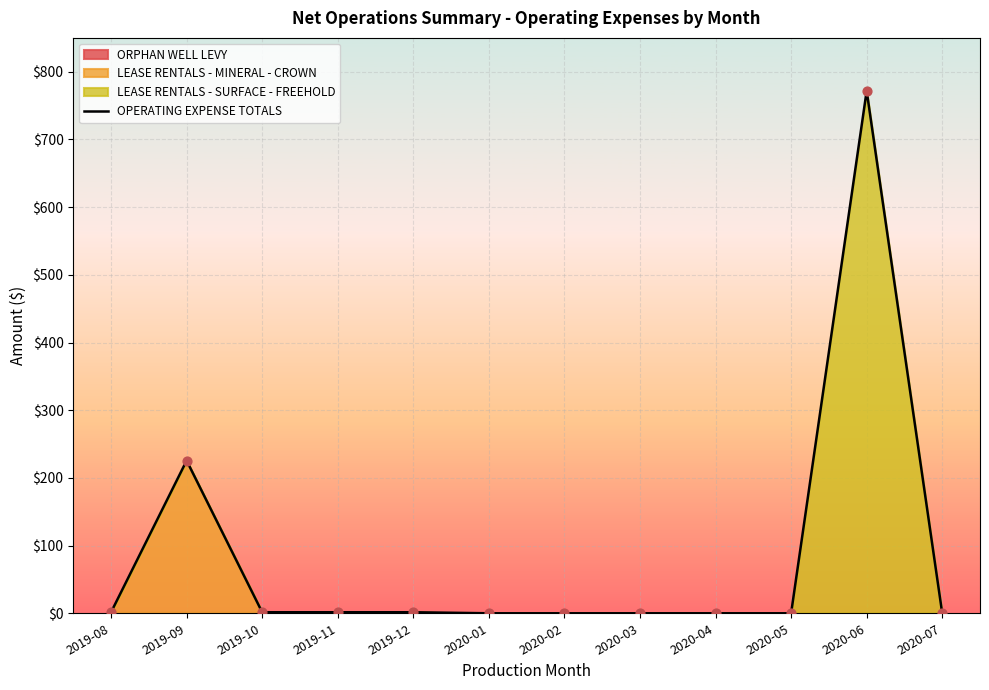

What is the change in value from 2019-08 to 2020-03?

-1.5